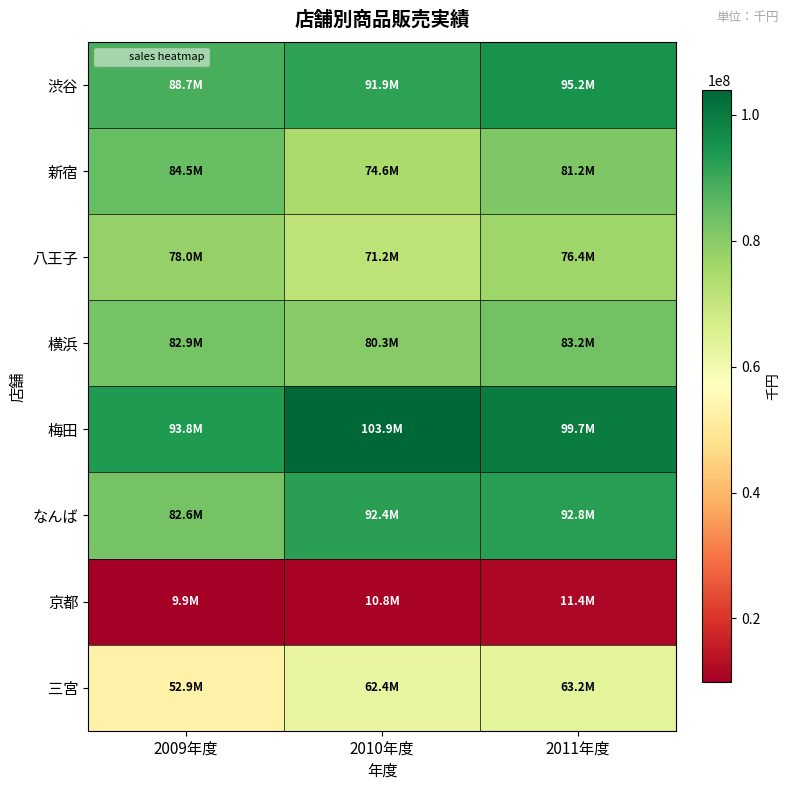

At how many categories does at least one series exceed 41022660?

3